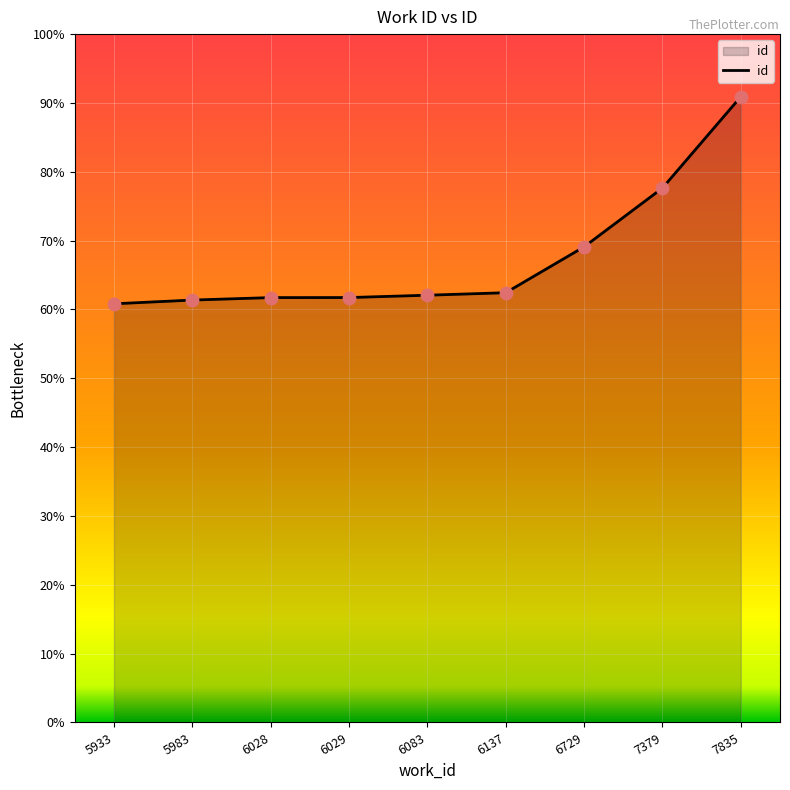

Which has a higher value, 7835 or 6029?

7835